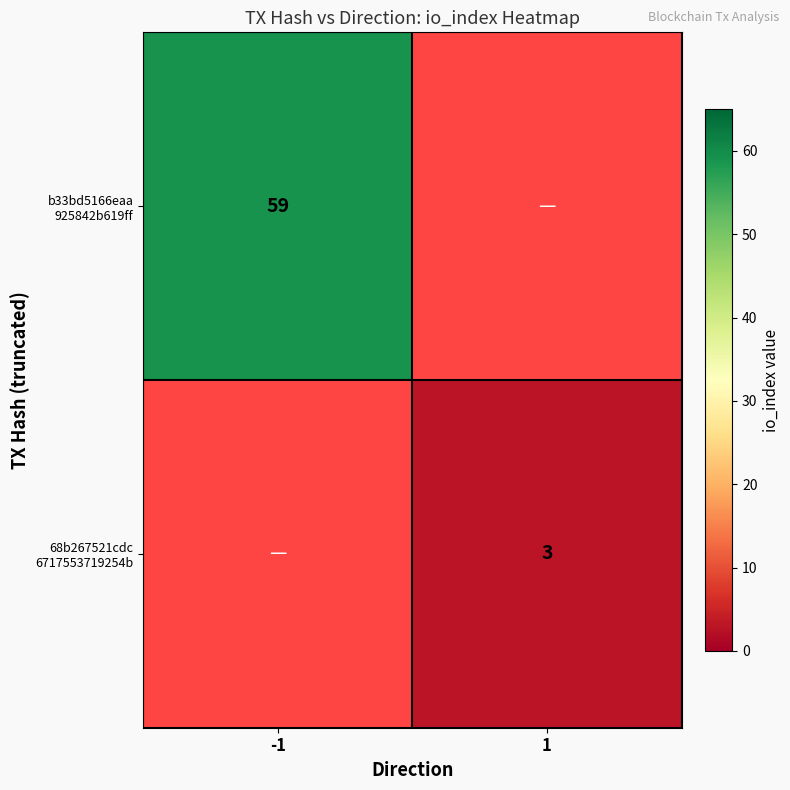

What is the greatest value displayed?

59.0